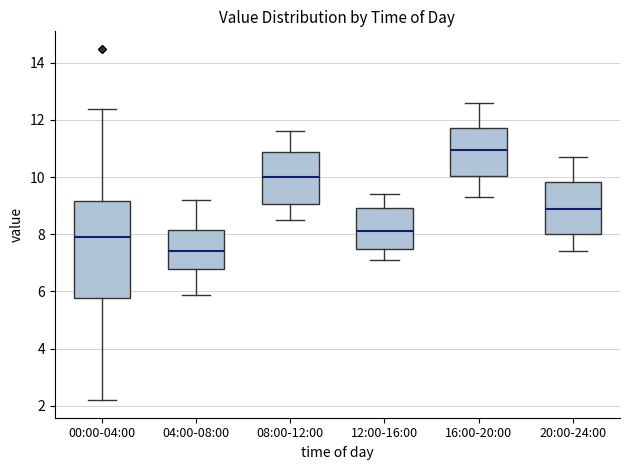

Reading left to right, transcribe this box plot: for each box, give where its median line is, the range the box spans, and where its two whiskers end, as read against the y-axis. The values are not printed on the chart, so give them approximately, as read against the axis.

00:00-04:00: median 8.0, box 5.8 to 9.2, whiskers 2.2 to 12.4
04:00-08:00: median 7.4, box 6.8 to 8.2, whiskers 5.8 to 9.2
08:00-12:00: median 10.0, box 9.0 to 10.8, whiskers 8.6 to 11.6
12:00-16:00: median 8.2, box 7.4 to 9.0, whiskers 7.2 to 9.4
16:00-20:00: median 11.0, box 10.0 to 11.8, whiskers 9.4 to 12.6
20:00-24:00: median 9.0, box 8.0 to 9.8, whiskers 7.4 to 10.8